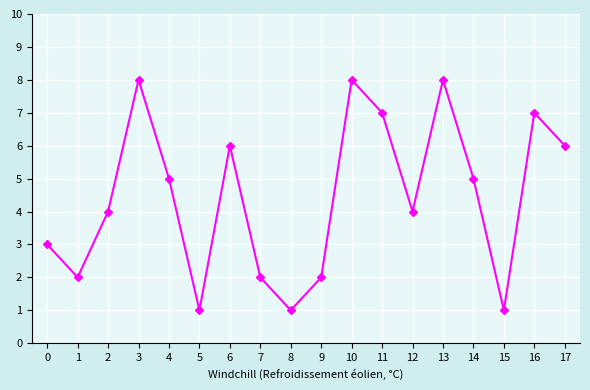

What is the minimum value shown in the chart?

1